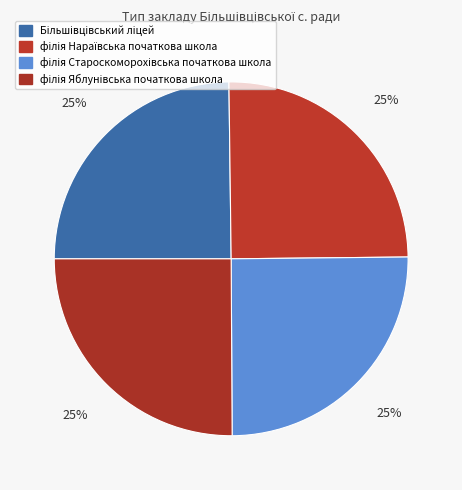

Combined, what portion of the pie is Більшівцівський ліцей and філія Нараївська початкова школа?

49.8%